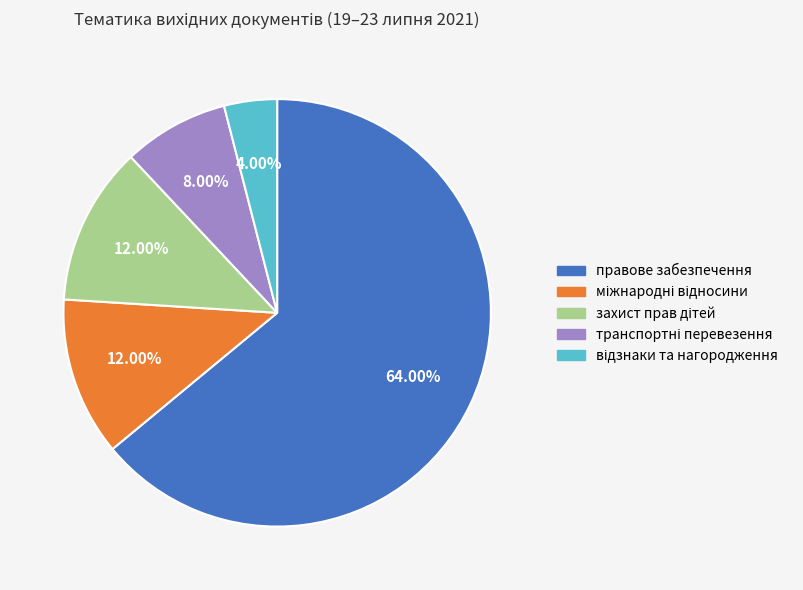

Is there any slice that represents more than half of the pie?

Yes